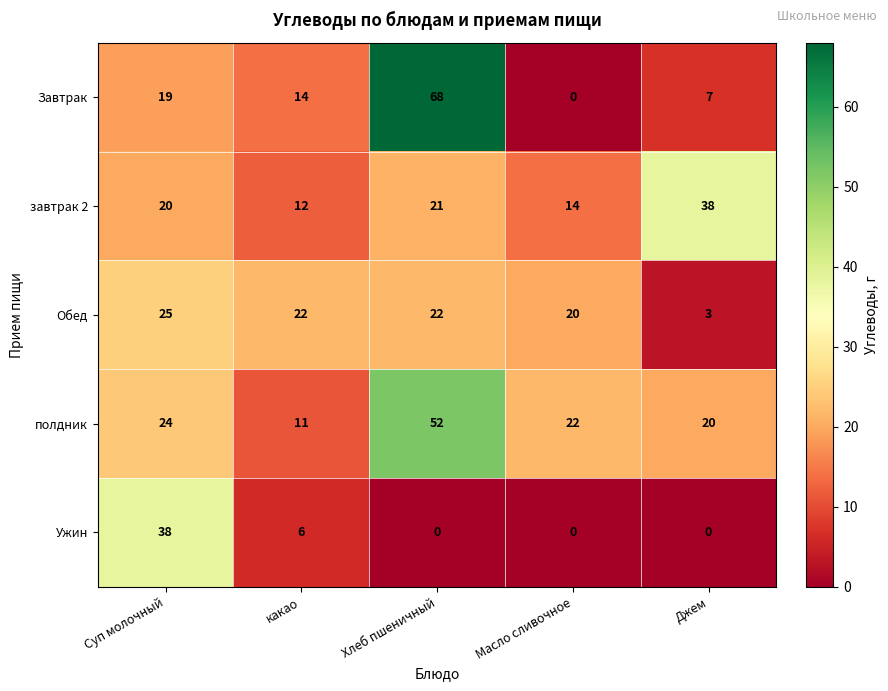

What is the difference between the завтрак 2 values at Джем and Хлеб пшеничный?

17